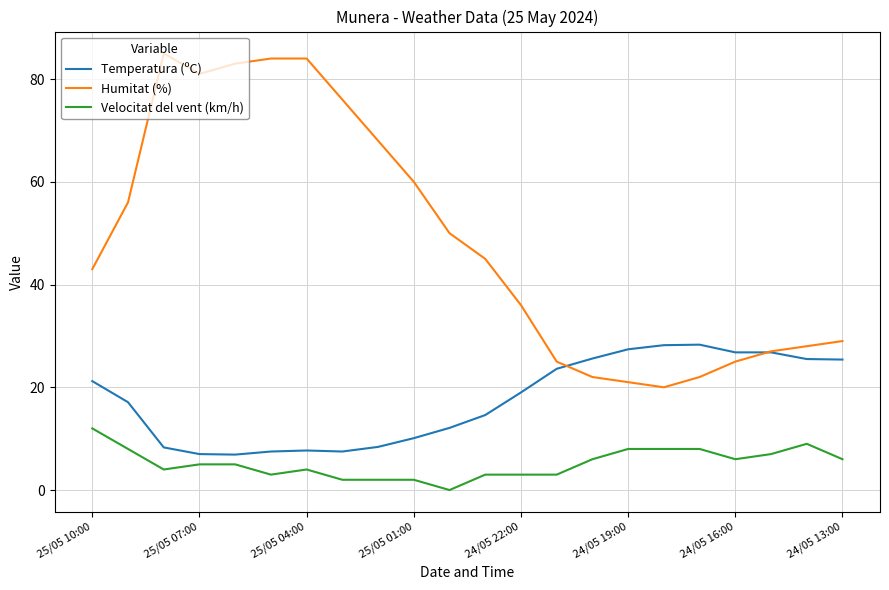

What is the lowest value of the Humitat (%) series?

20.0